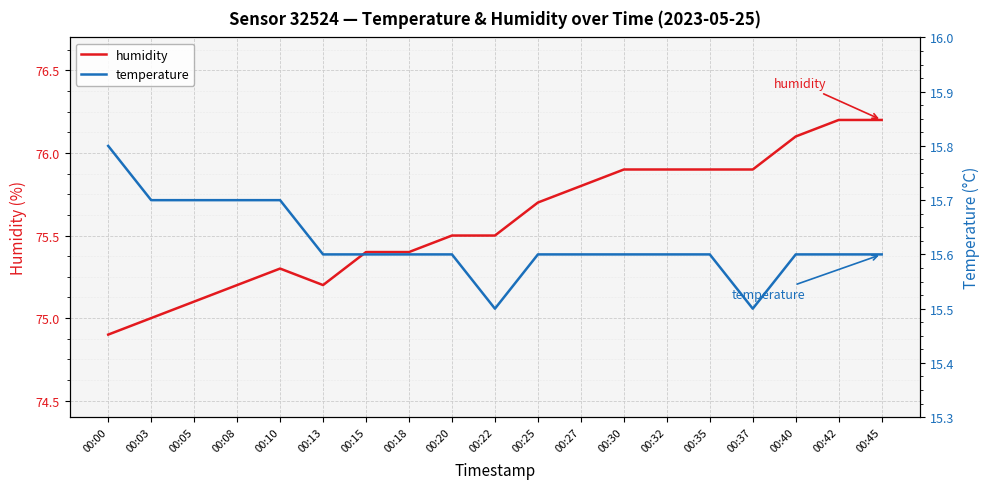

True or false: humidity has a value of 75.2 at 00:08.

True